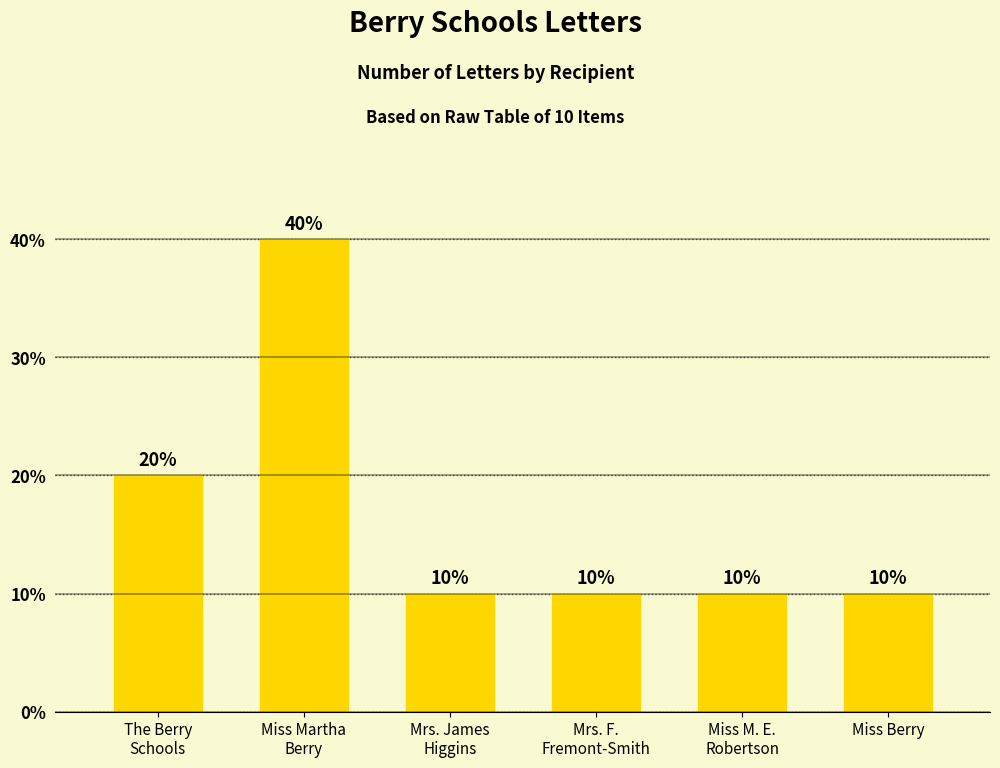

Count the values in the range 1 to 2.

5